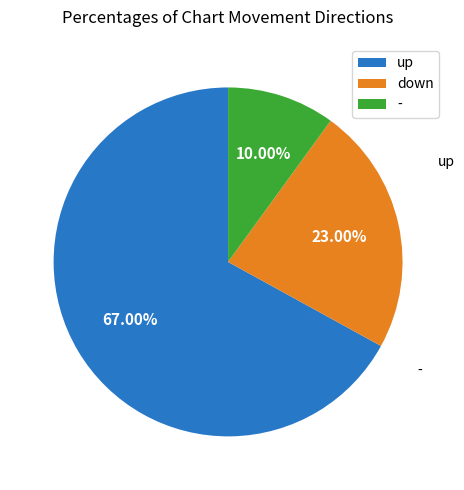

Which slice is the largest?

up